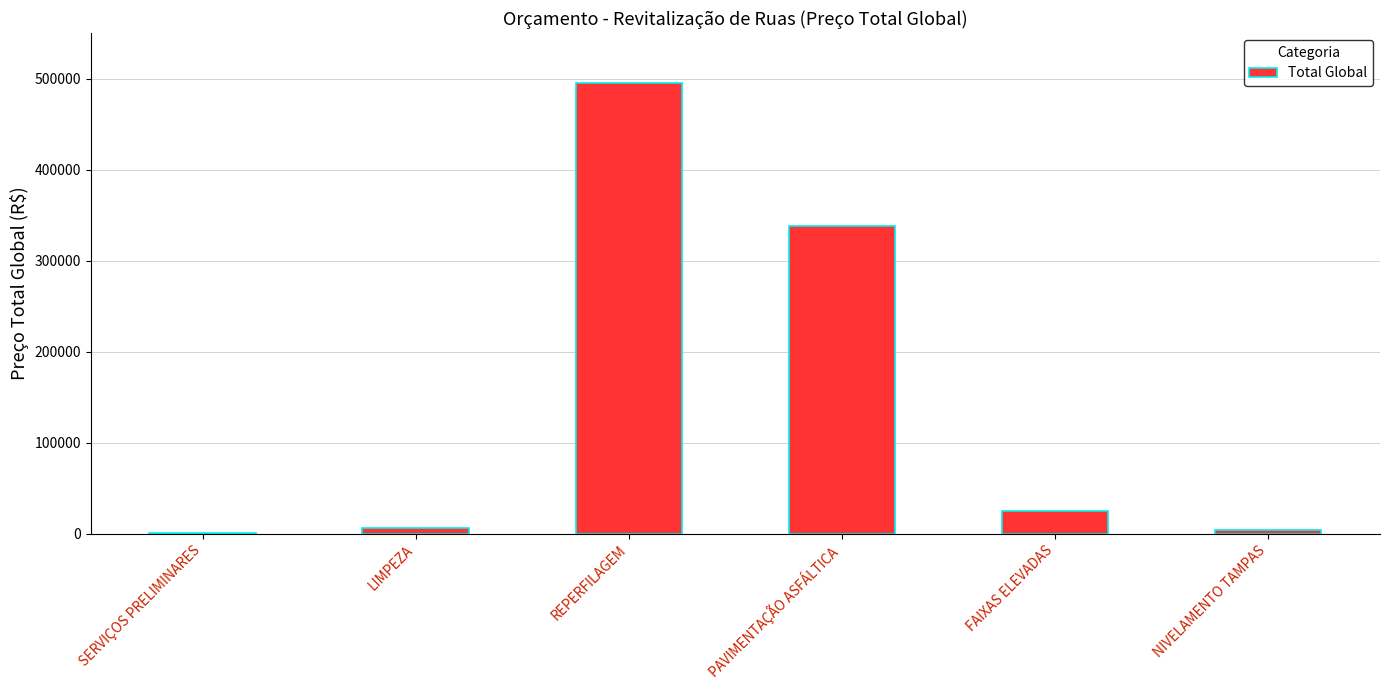

Between SERVIÇOS PRELIMINARES and LIMPEZA, which is larger?

LIMPEZA